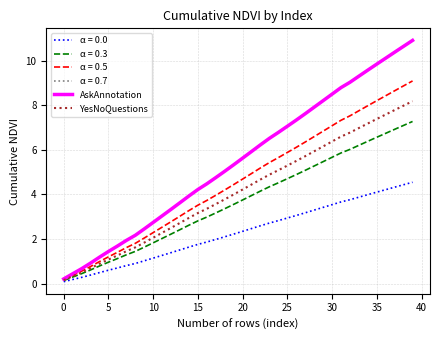

Does the chart display data point markers on the line(s)?

No